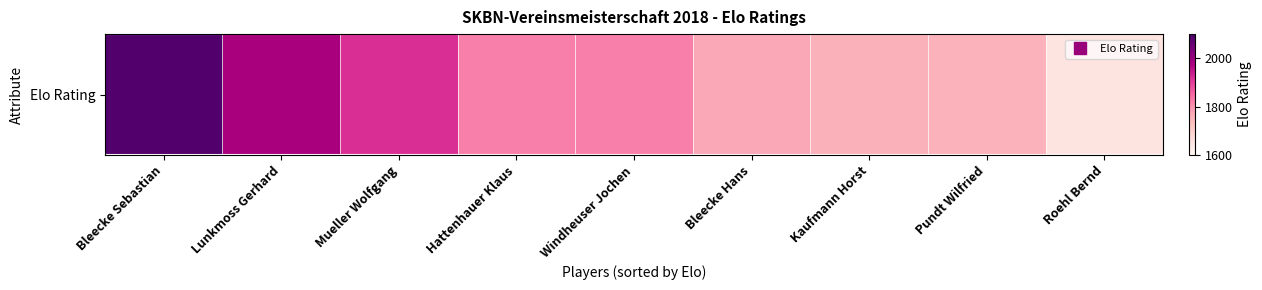

What is the difference between the maximum and second lowest values?

331